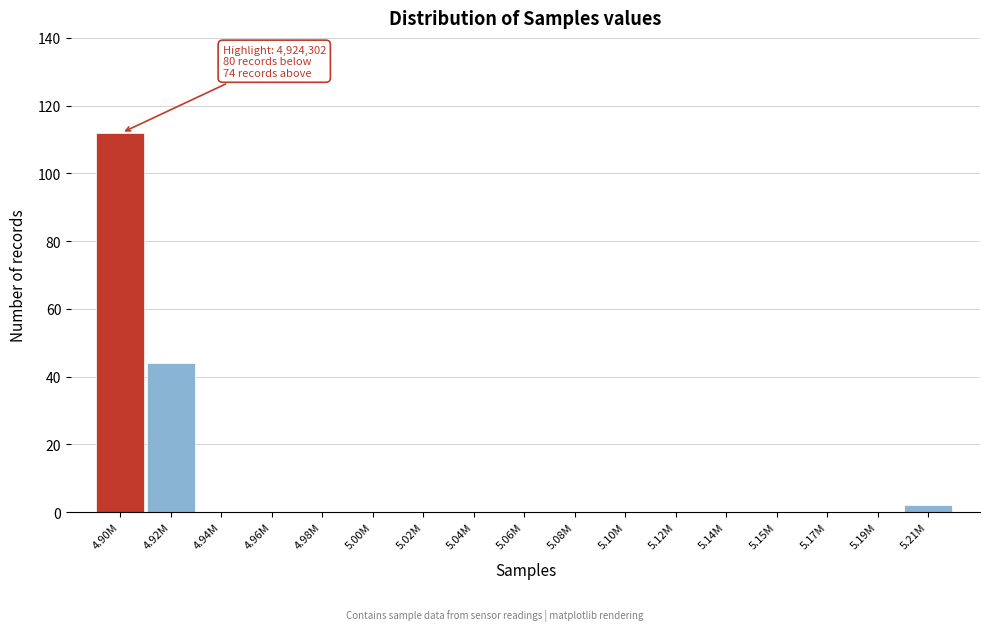

Reading left to right, extract all data points from this chart.

4.90M=112	4.92M=44	4.94M=0	4.96M=0	4.98M=0	5.00M=0	5.02M=0	5.04M=0	5.06M=0	5.08M=0	5.10M=0	5.12M=0	5.14M=0	5.15M=0	5.17M=0	5.19M=0	5.21M=2